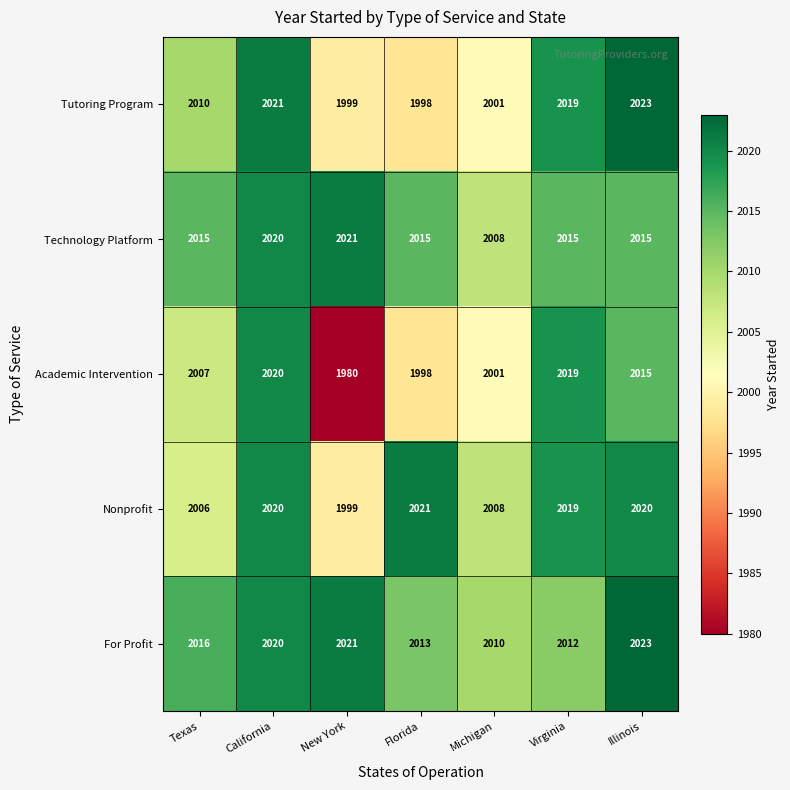

What is the smallest value displayed?

1980